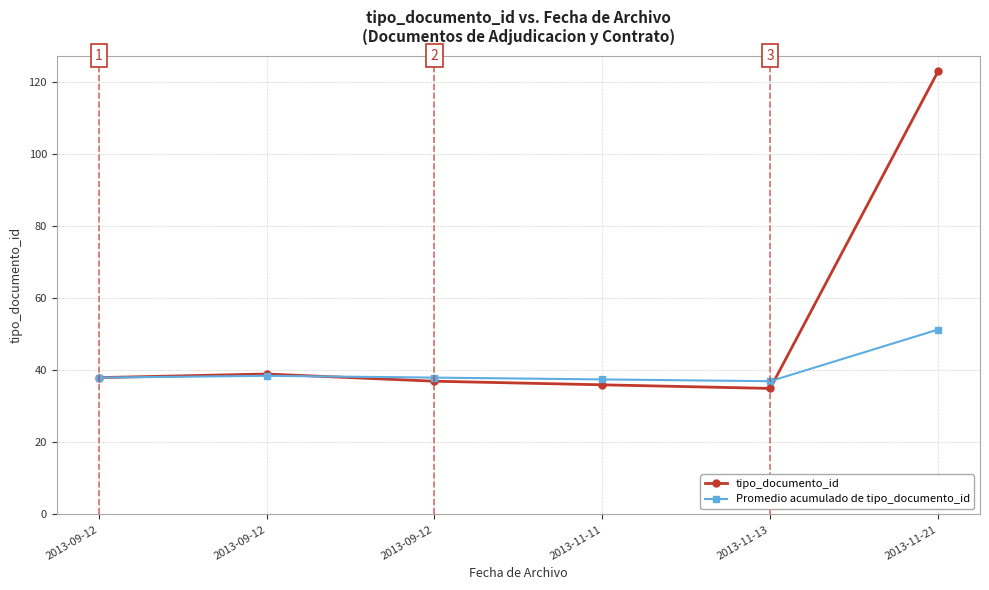

What is the sum of the Promedio acumulado de tipo_documento_id values at 2013-11-11 and 2013-09-12?

75.5